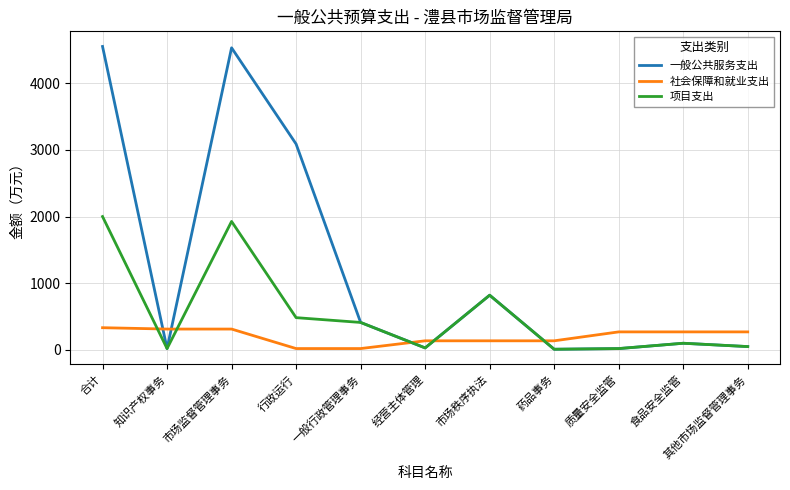

List the series in order of their peak value, highest first.

一般公共服务支出, 项目支出, 社会保障和就业支出